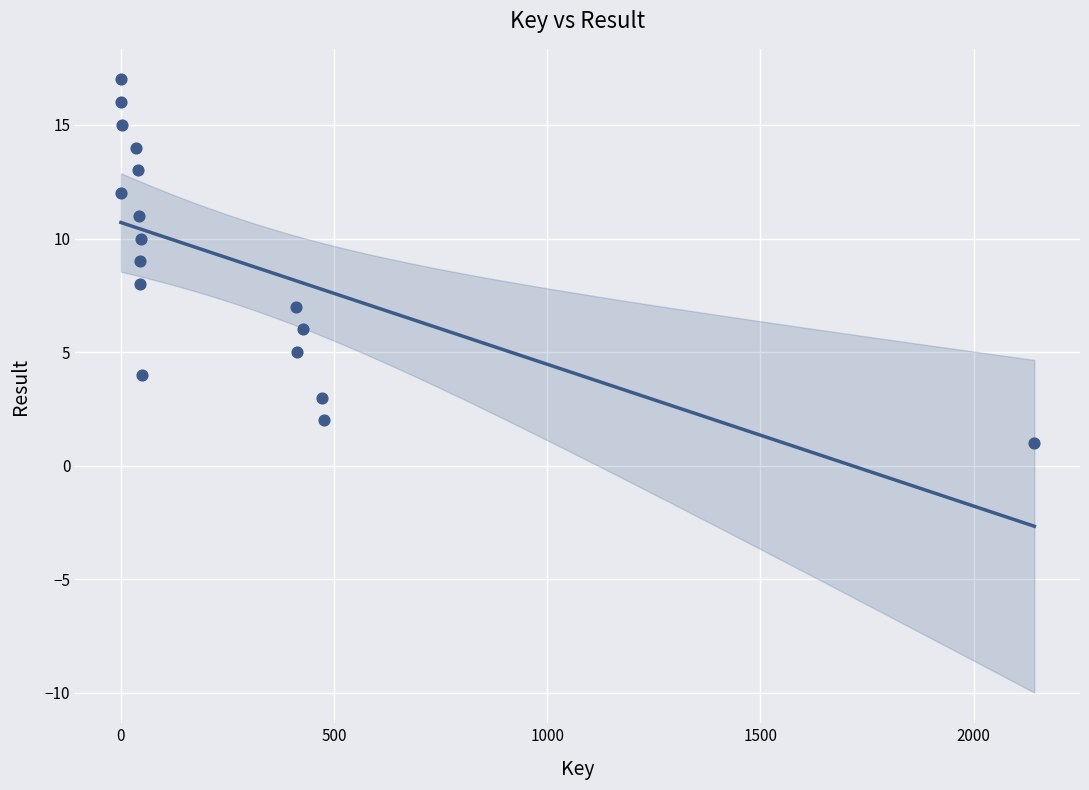

What is the range of Y values (max minus min)?

16